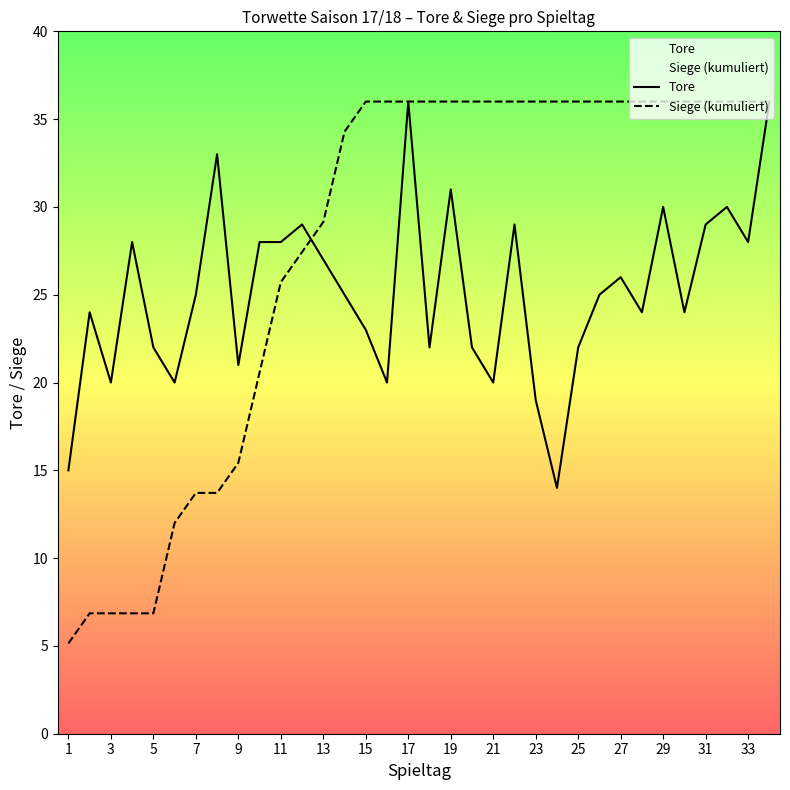

How many data points does each series have?

34